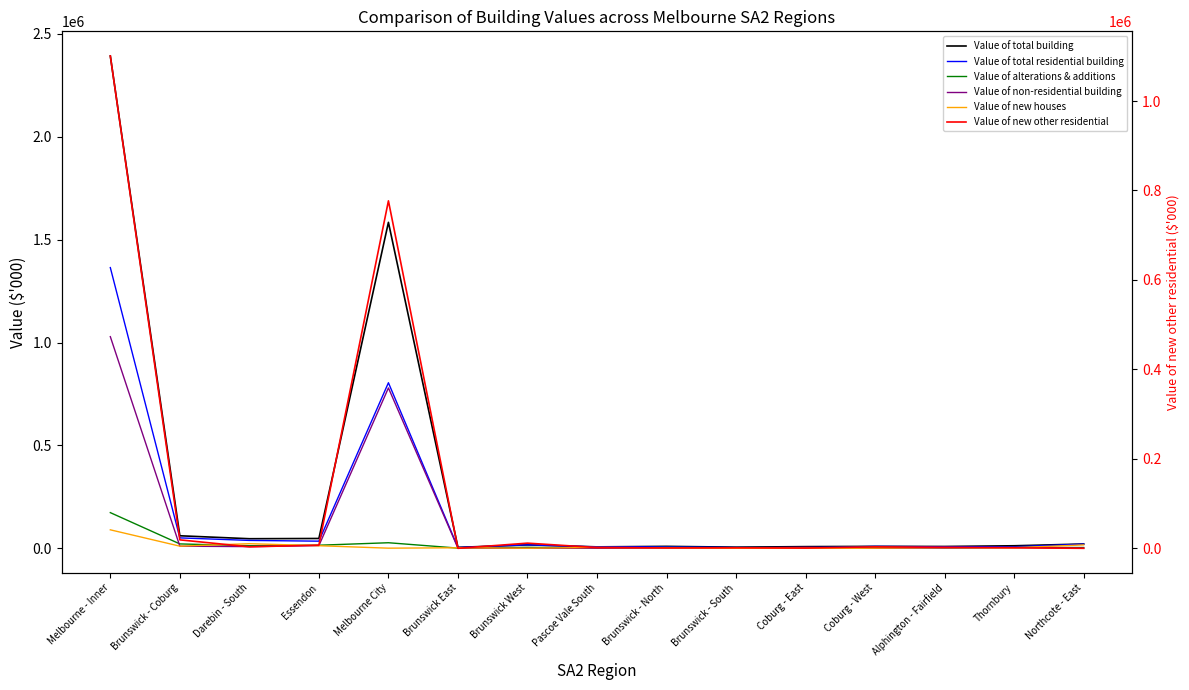

Reading right to left, extract all data points from this chart.

Value of total building: 20813	12337	8874	9373	8165	5623	9417	7008	16653	4659	1583882	47740	46555	60899	2392456
Value of total residential building: 20452	7681	7230	9373	3051	3686	7507	6777	16653	3583	804587	34685	38332	50629	1364007
Value of alterations & additions: 3883	3864	1846	5183	2551	2586	4183	1069	4773	983	27050	15024	12562	21327	173364
Value of non-residential building: 360	4655	1644	0	5114	1937	1911	231	0	1076	779295	13055	8223	10270	1028448
Value of new houses: 16570	2721	3203	890	0	0	2524	4050	350	2600	680	12554	22493	10414	89839
Value of new other residential: 0	1097	2181	3300	500	1100	800	1658	11530	0	776857	7107	3278	18888	1100804